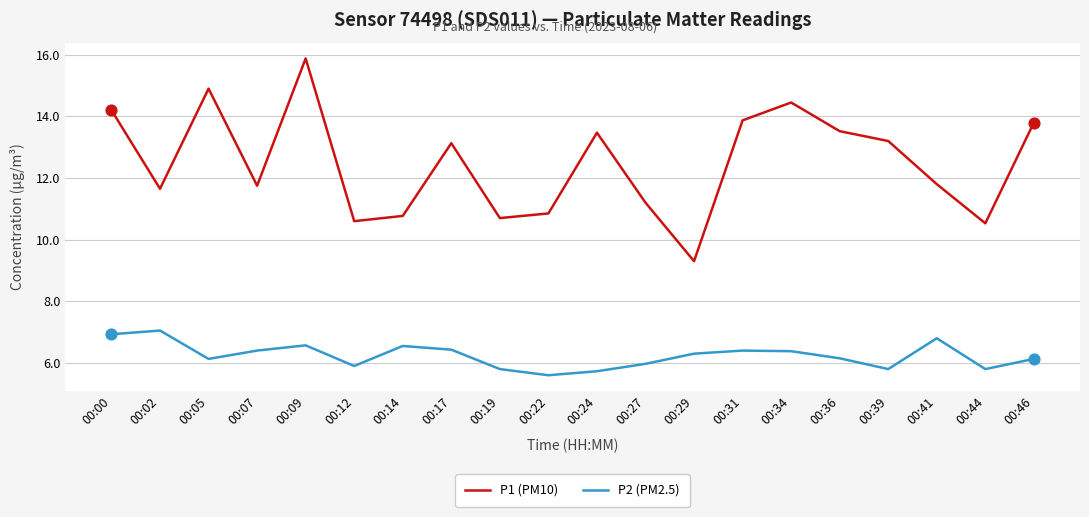

Which series has the widest spread of values?

P1 (PM10)